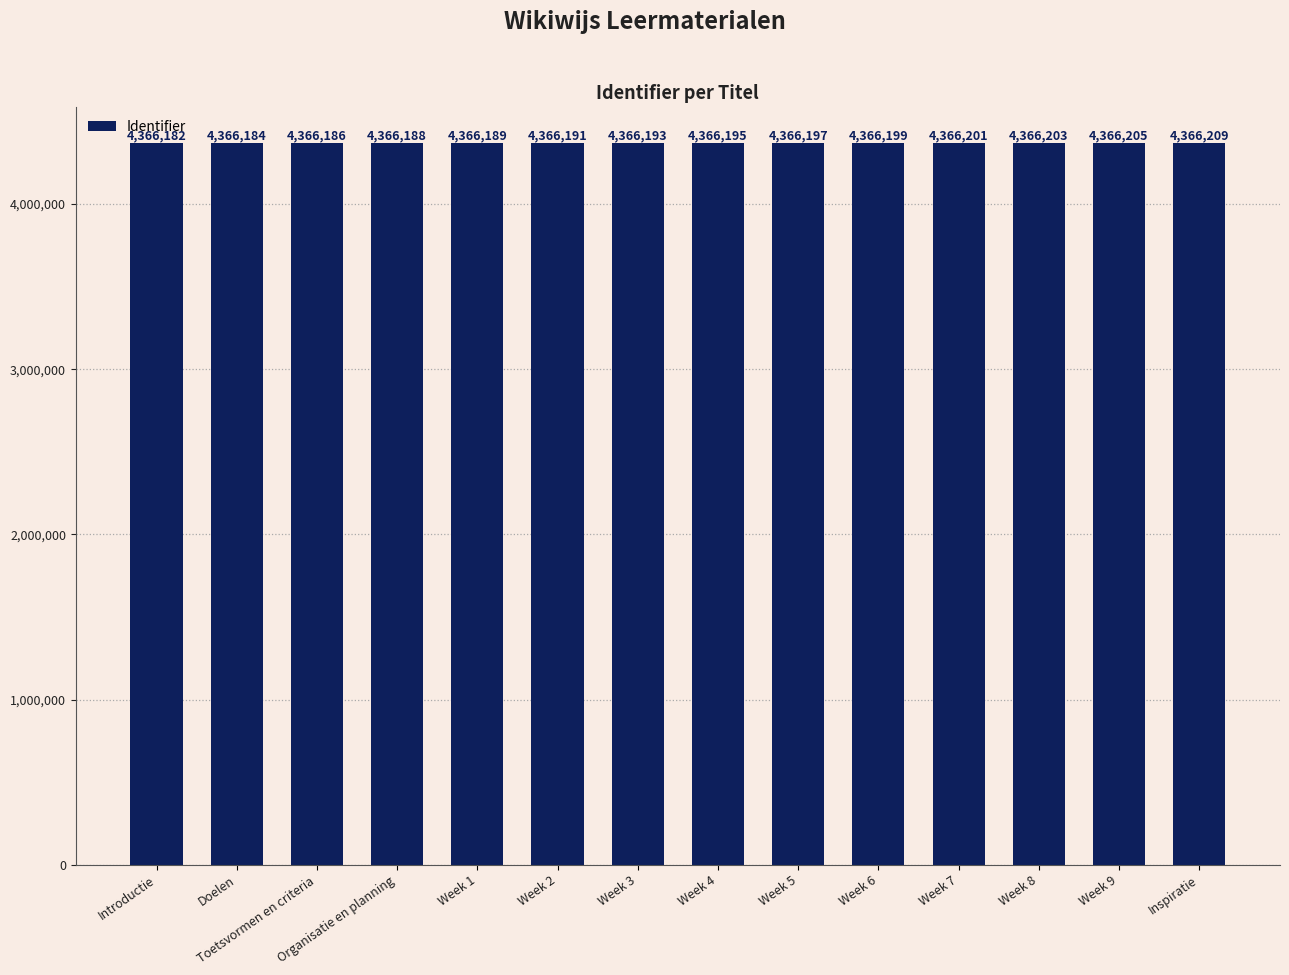

List the labels in order of value, largest first.

Inspiratie, Week 9, Week 8, Week 7, Week 6, Week 5, Week 4, Week 3, Week 2, Week 1, Organisatie en planning, Toetsvormen en criteria, Doelen, Introductie